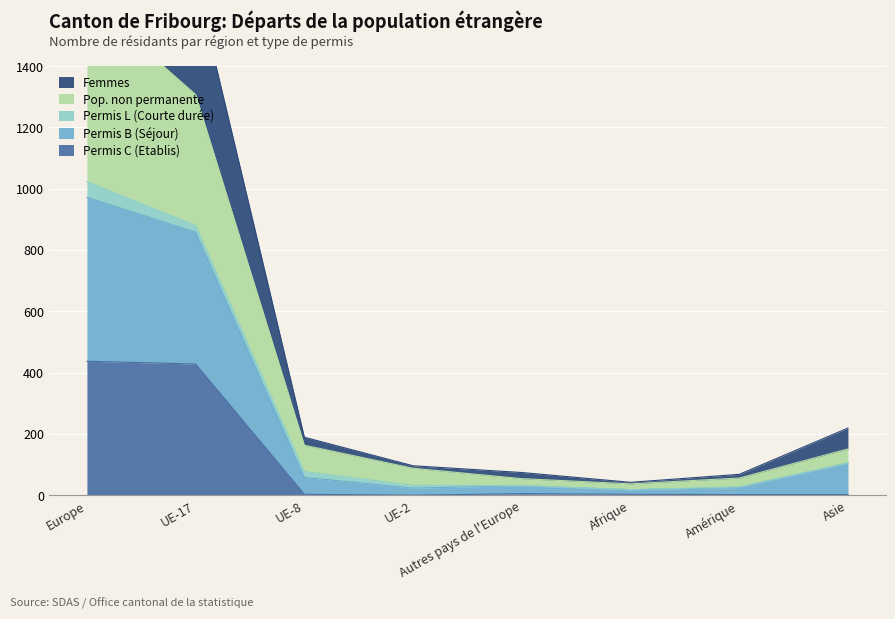

What is the label of the 8th point from the right?

Europe